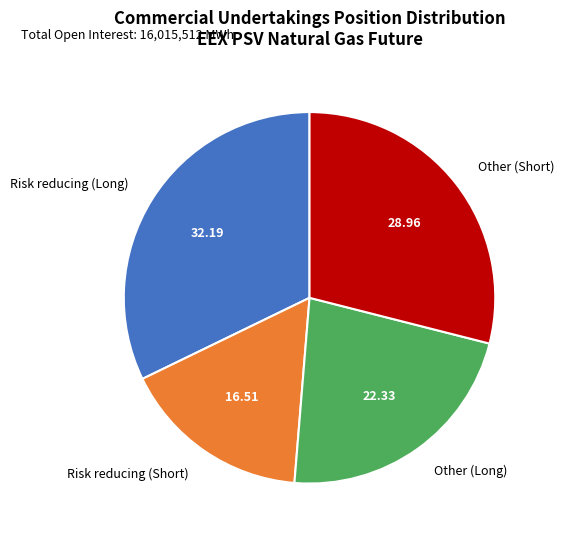

Is there a majority slice in this chart?

No